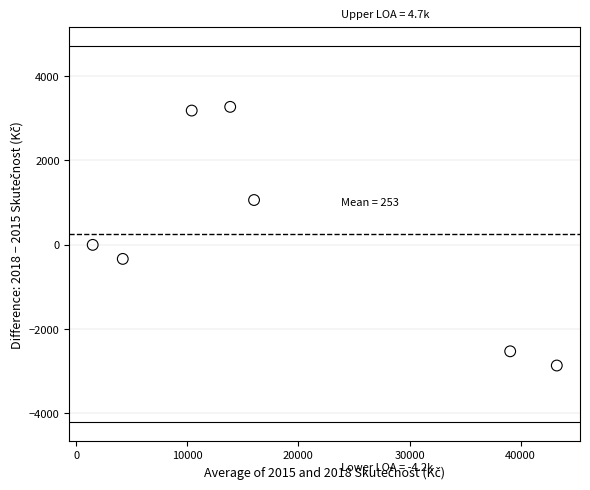

What is the range of X values (max minus min)?

41761.1